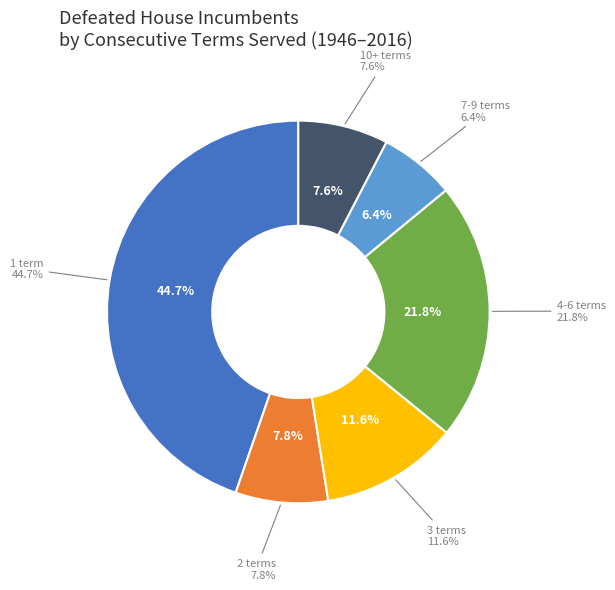

How many segments does this pie chart have?

6